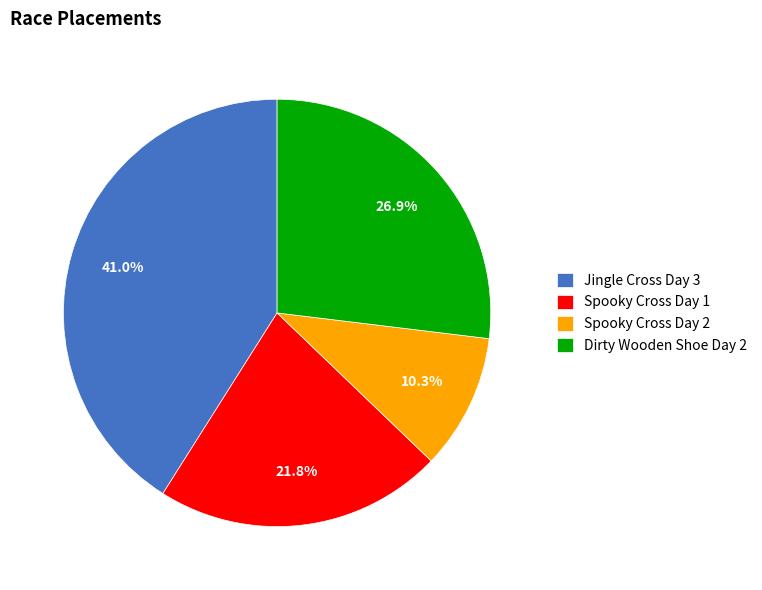

What percentage do Dirty Wooden Shoe Day 2 and Spooky Cross Day 2 together represent?

37.2%